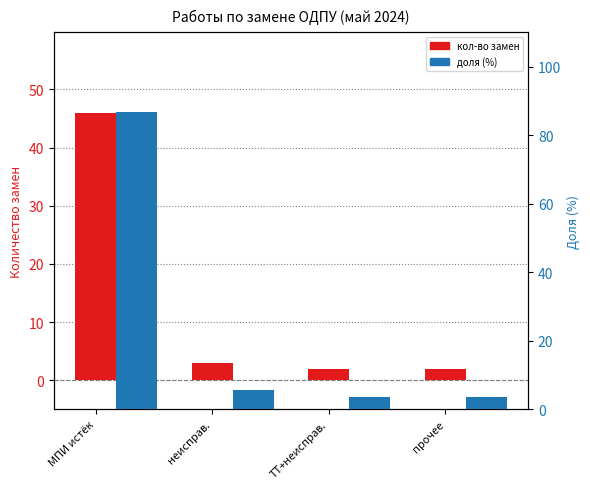

How many series are shown in this chart?

2